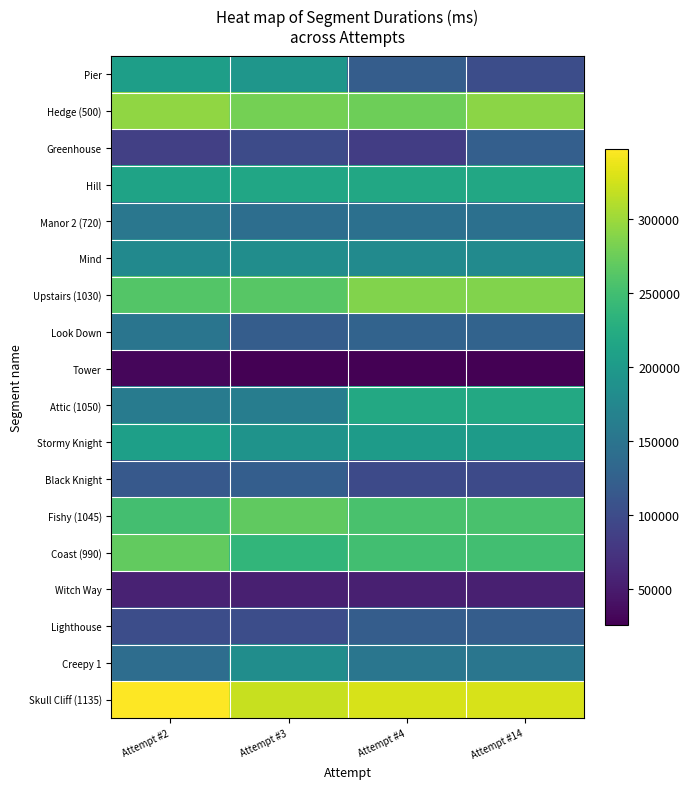

Rank the series by their maximum value, from highest to lowest.

Skull Cliff (1135), Hedge (500), Upstairs (1030), Coast (990), Fishy (1045), Attic (1050), Hill, Stormy Knight, Pier, Creepy 1, Mind, Manor 2 (720), Look Down, Greenhouse, Black Knight, Lighthouse, Witch Way, Tower